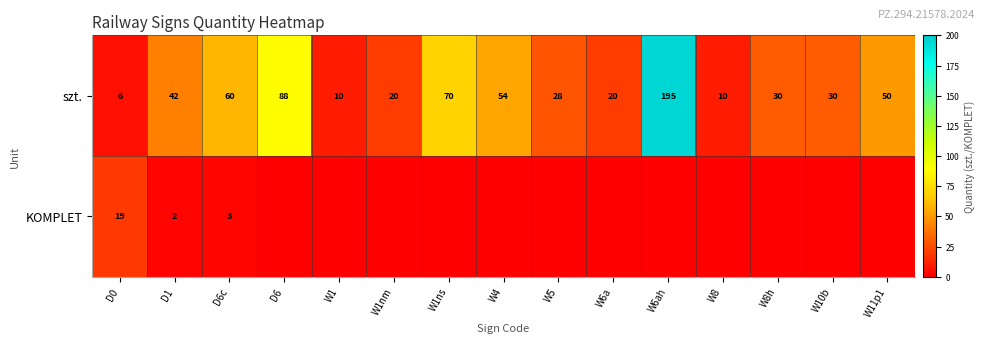

At which label is szt. closest to 100?

D6